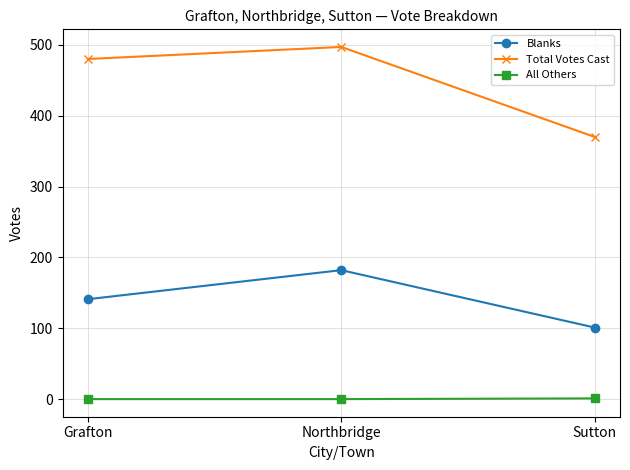

Which series has the widest spread of values?

Total Votes Cast